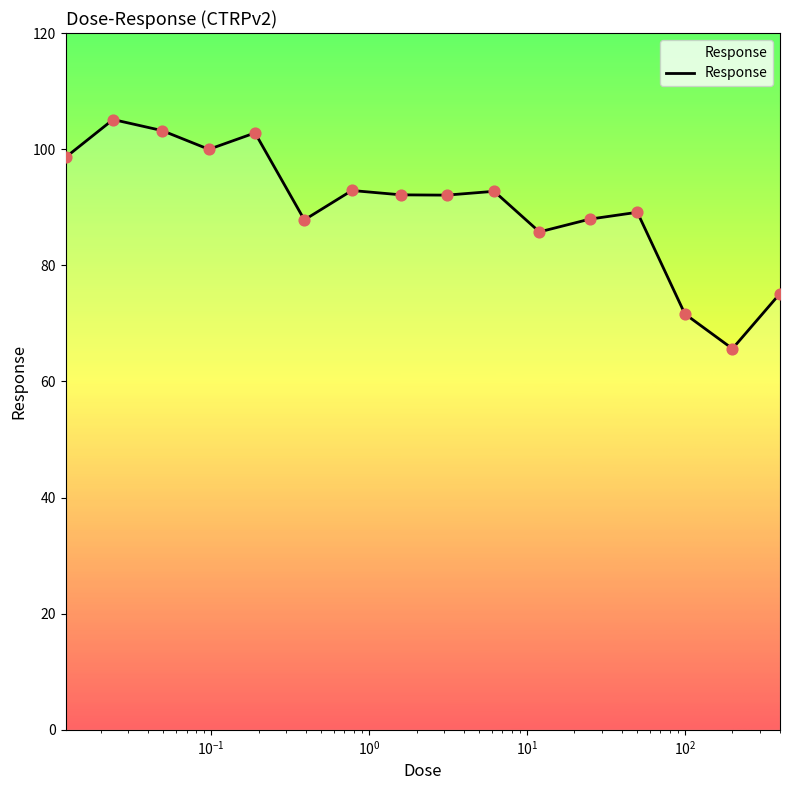

What is the minimum value shown in the chart?

65.6